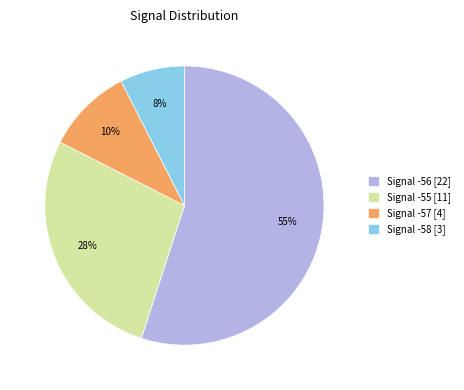

Between Signal -57 [4] and Signal -58 [3], which is larger?

Signal -57 [4]